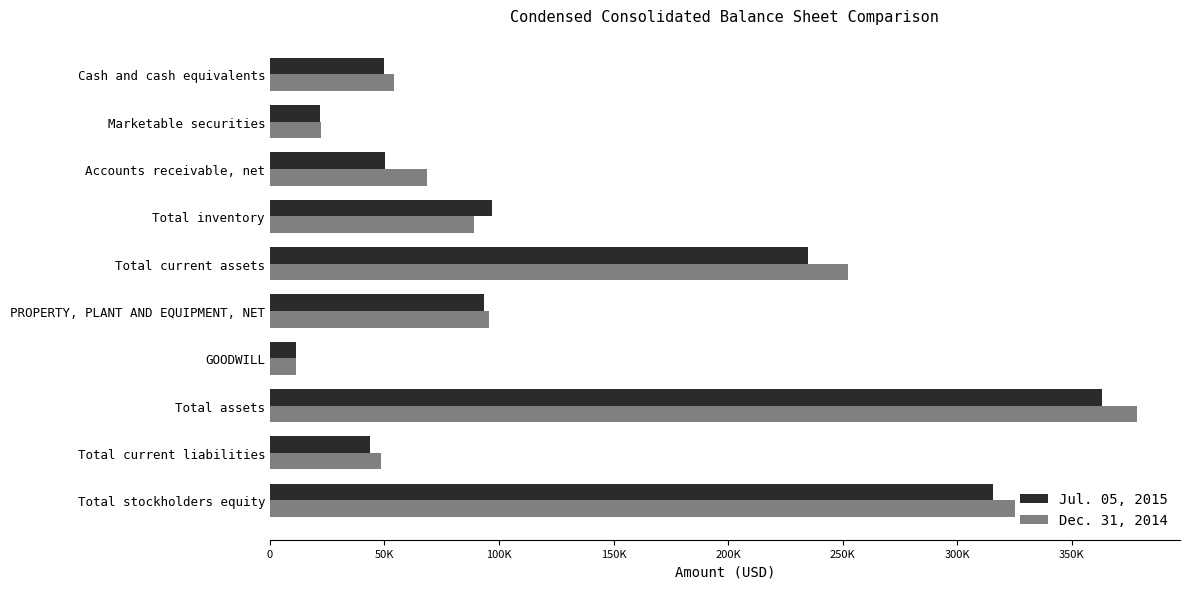

Which series has the largest range (max minus min)?

Dec. 31, 2014